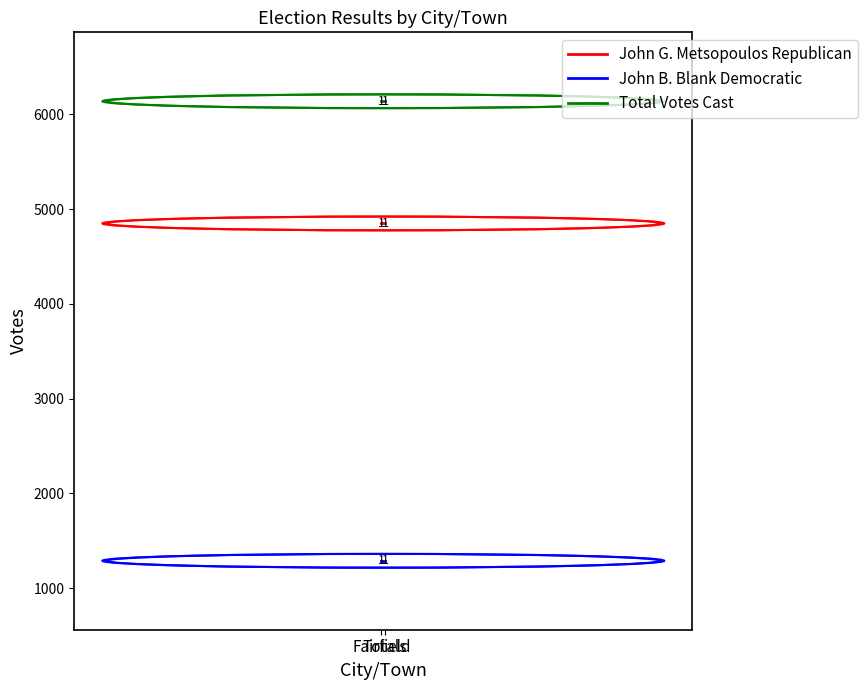

Which category has the highest value in the John G. Metsopoulos Republican series?

Fairfield